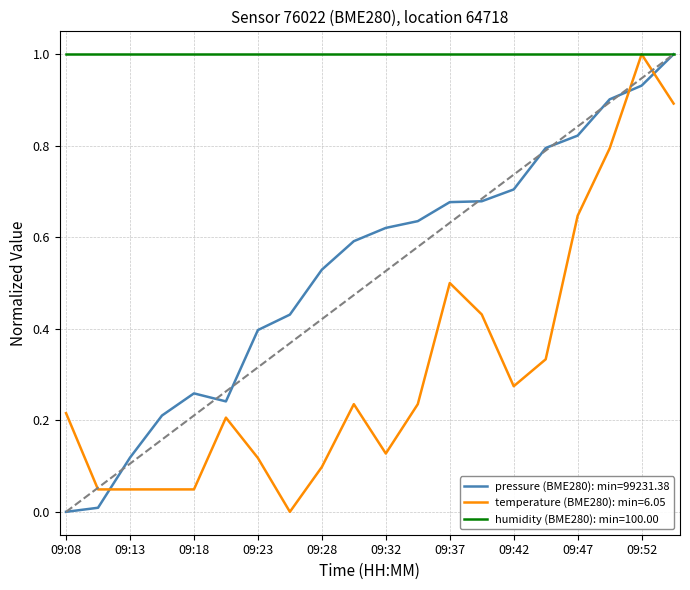

What is the greatest value displayed?

1.0